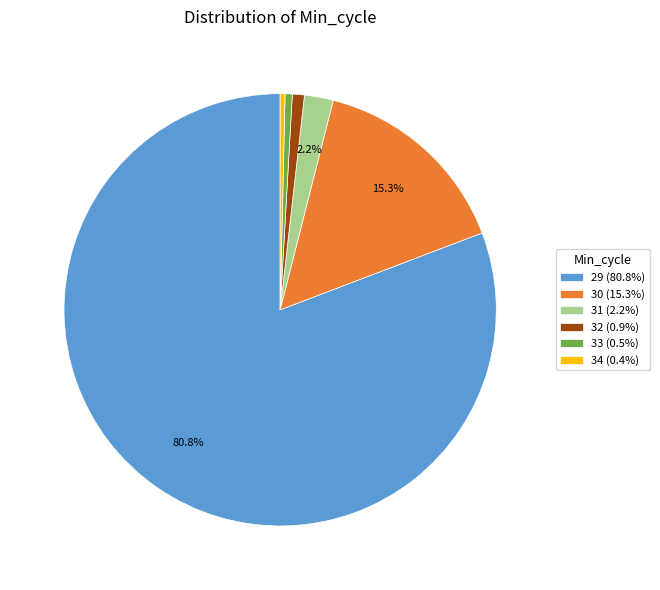

What is the largest slice in the pie chart?

29